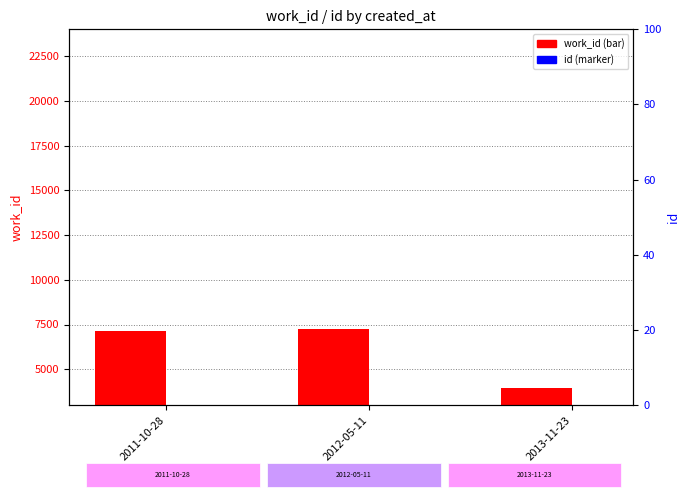

Which series reaches the maximum Y coordinate?

id